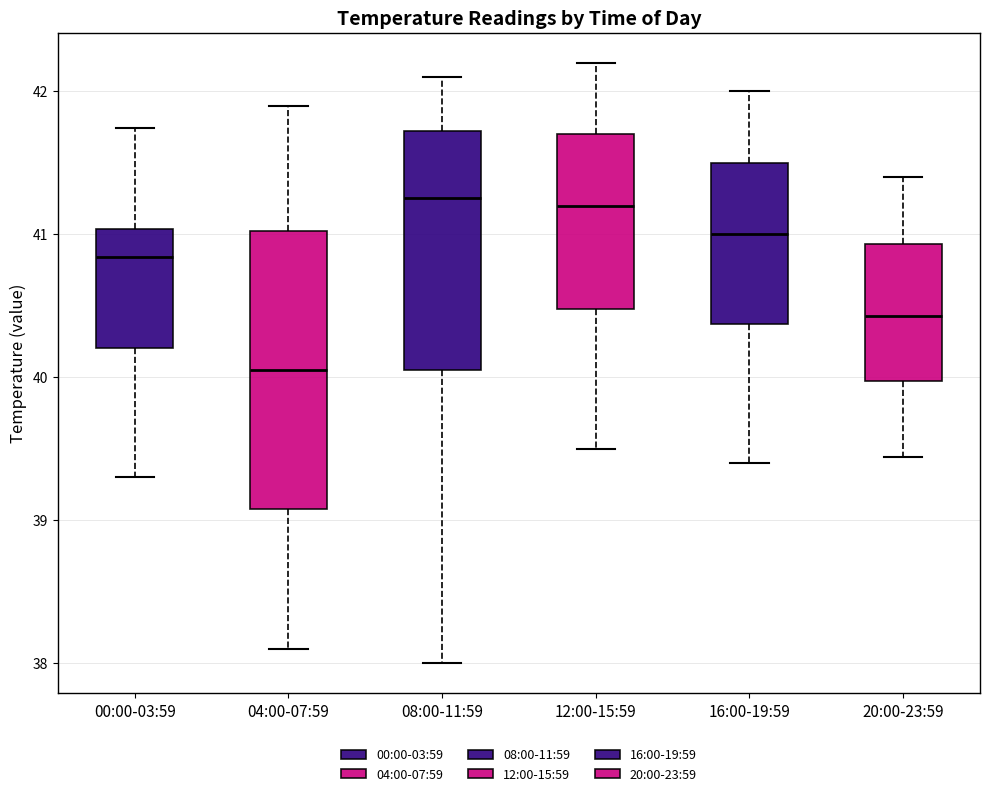

Where is the upper edge of the box for 20:00-23:59 on the y-axis? The values are not printed on the chart, so give them approximately, as read against the axis.

40.9